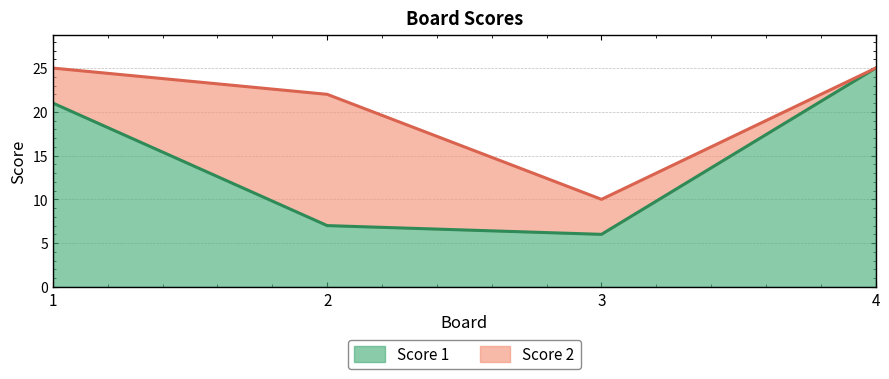

The value at 1 is 21. True or false?

True